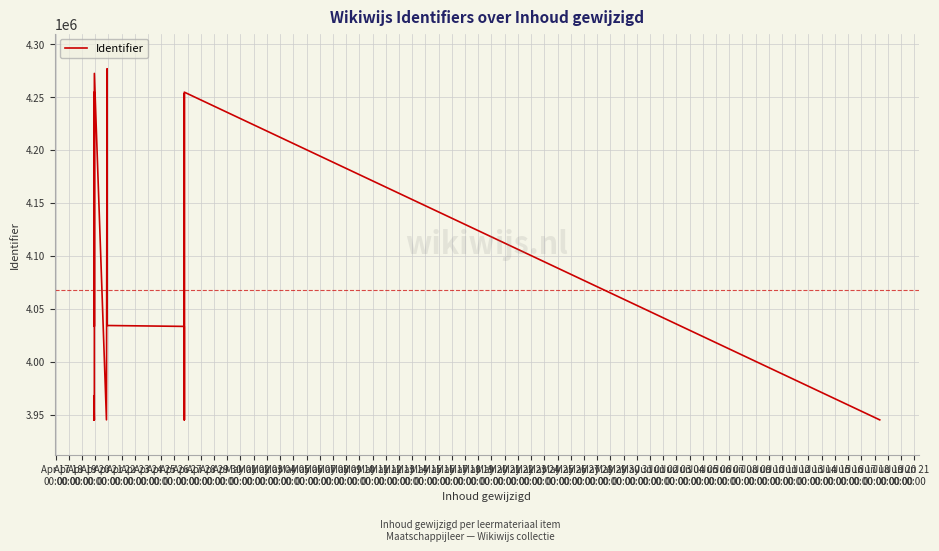

What is the sum of the values at Apr 22
00:00 and Apr 20
00:00?

8526958